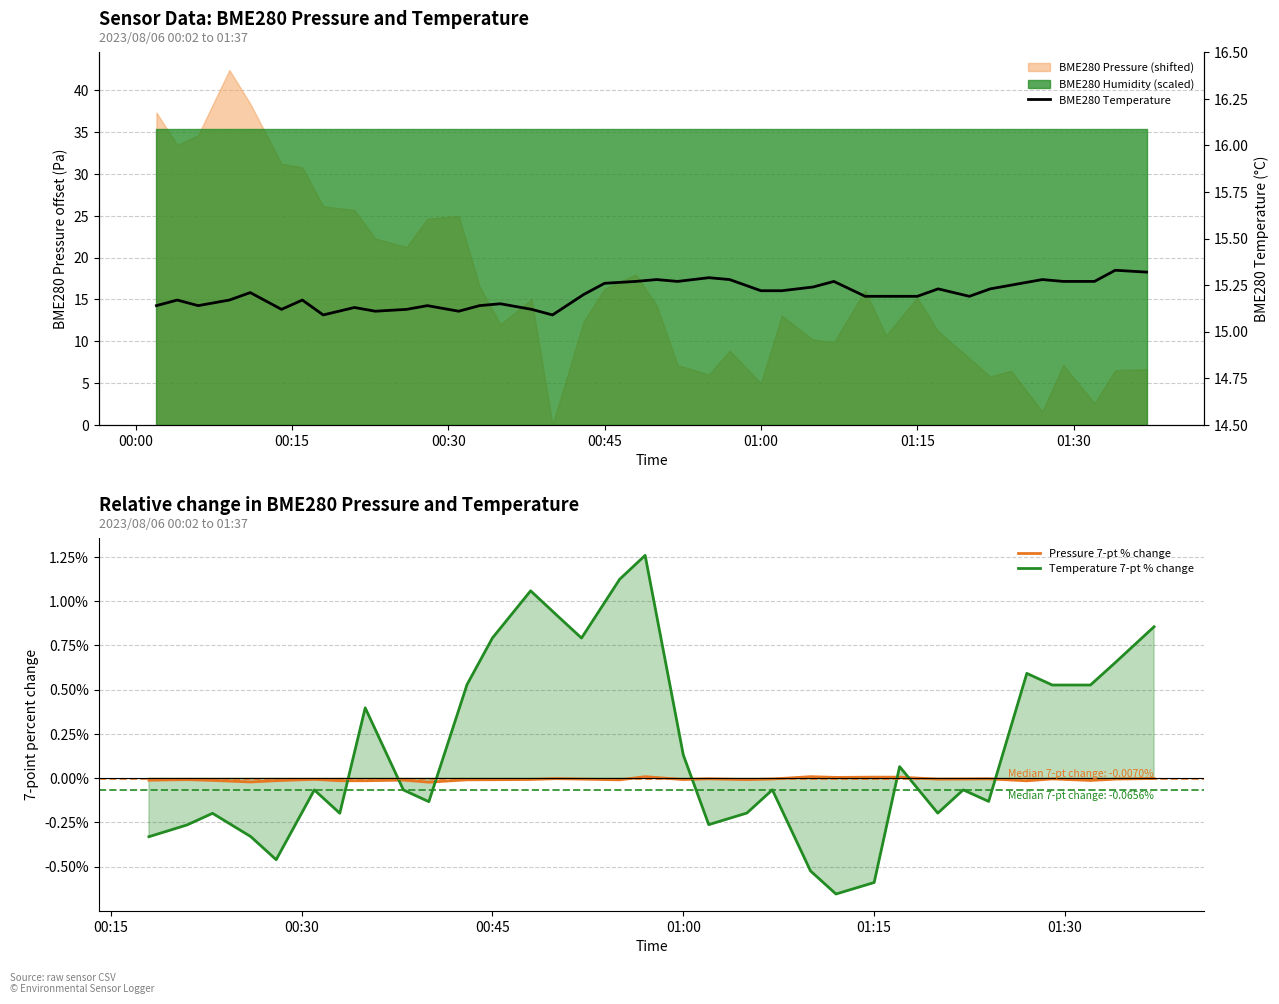

Between 00:11 and 01:37, which series saw the biggest shift?

BME280_pressure_scaled